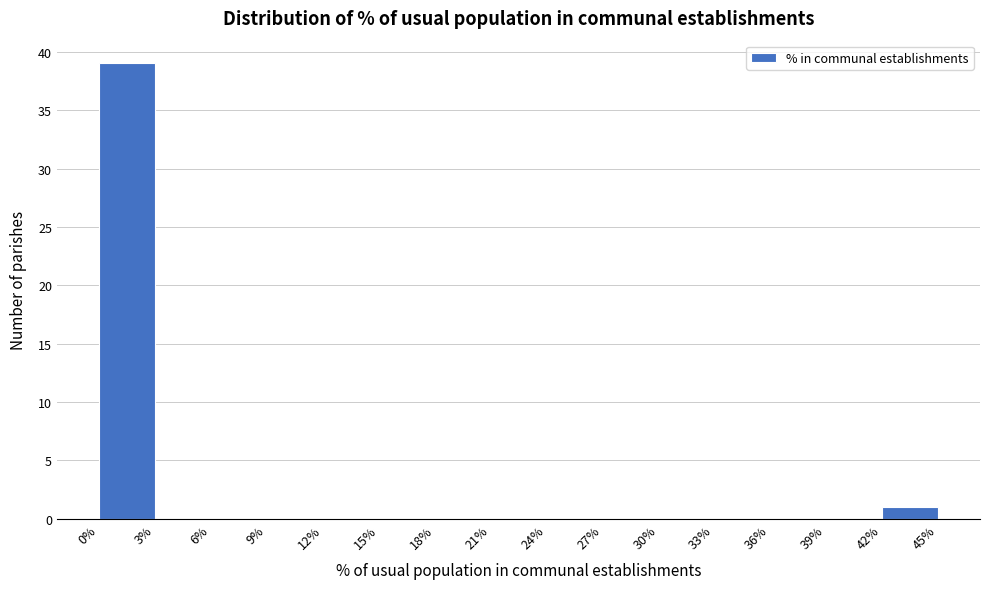

What is the height of the bar covering 0% to 3% on the x-axis? The values are not printed on the chart, so give them approximately, as read against the axis.

39